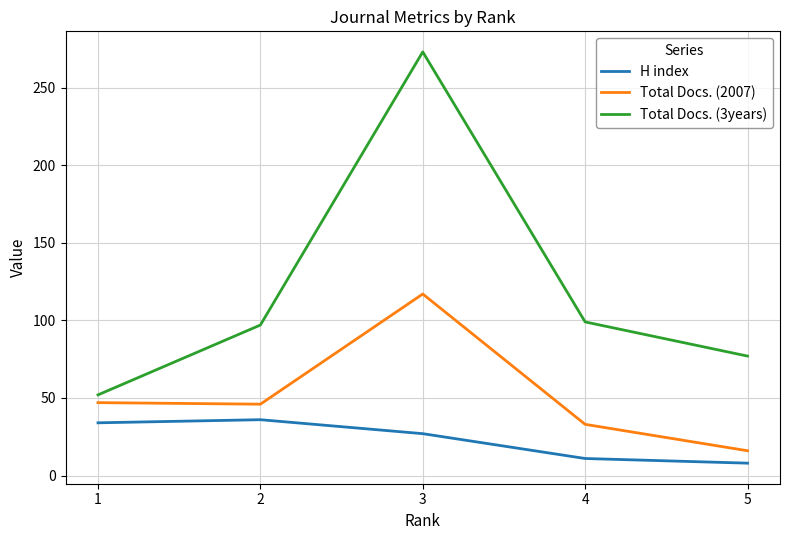

True or false: Total Docs. (2007) and Total Docs. (3years) cross at least once.

False